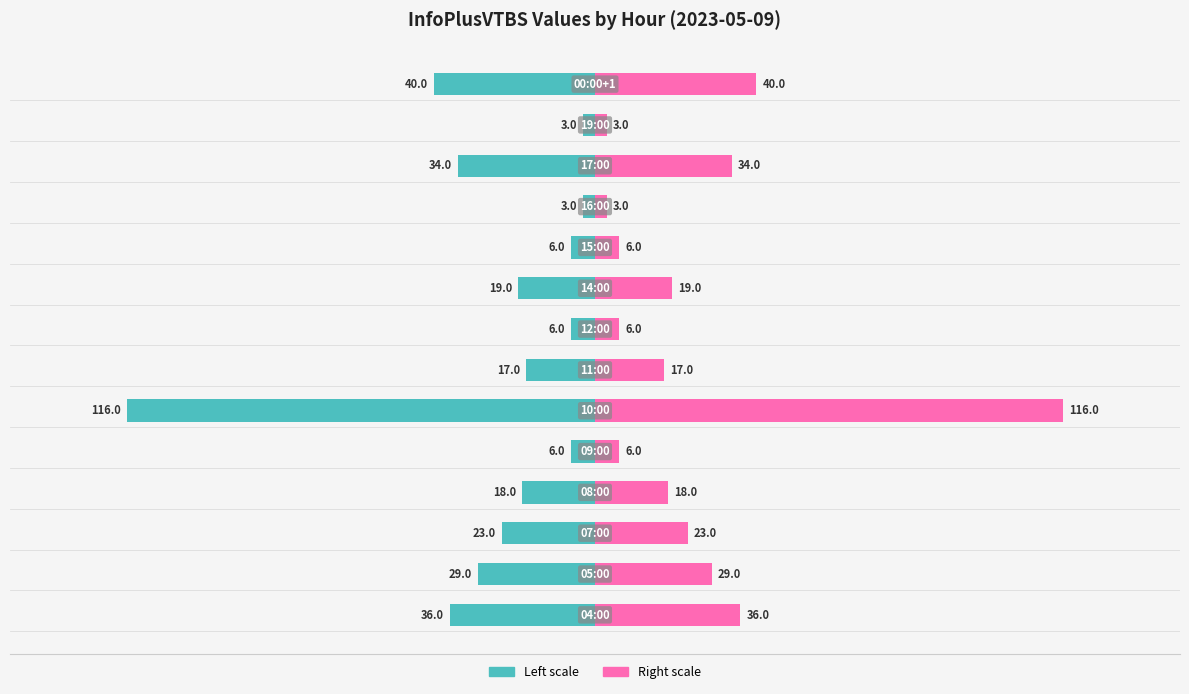

What position from the right is 100?

9